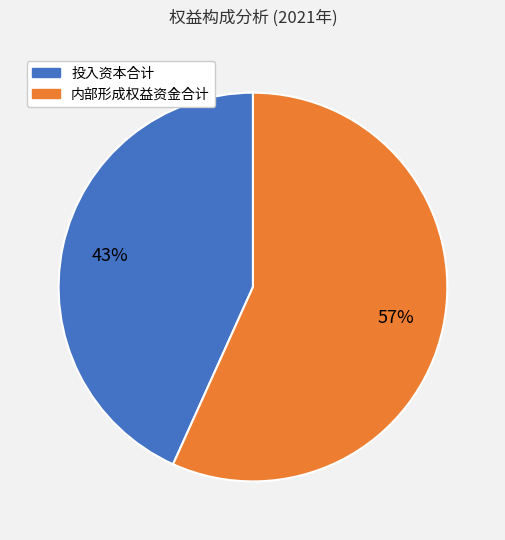

To the nearest percent, what is the average slice percentage?

50%